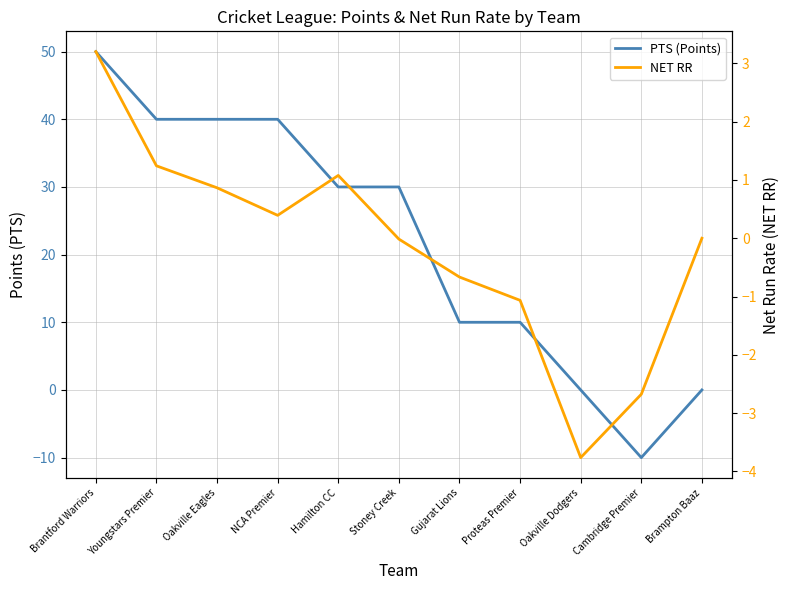

What are all the series names shown in the legend?

PTS (Points), NET RR